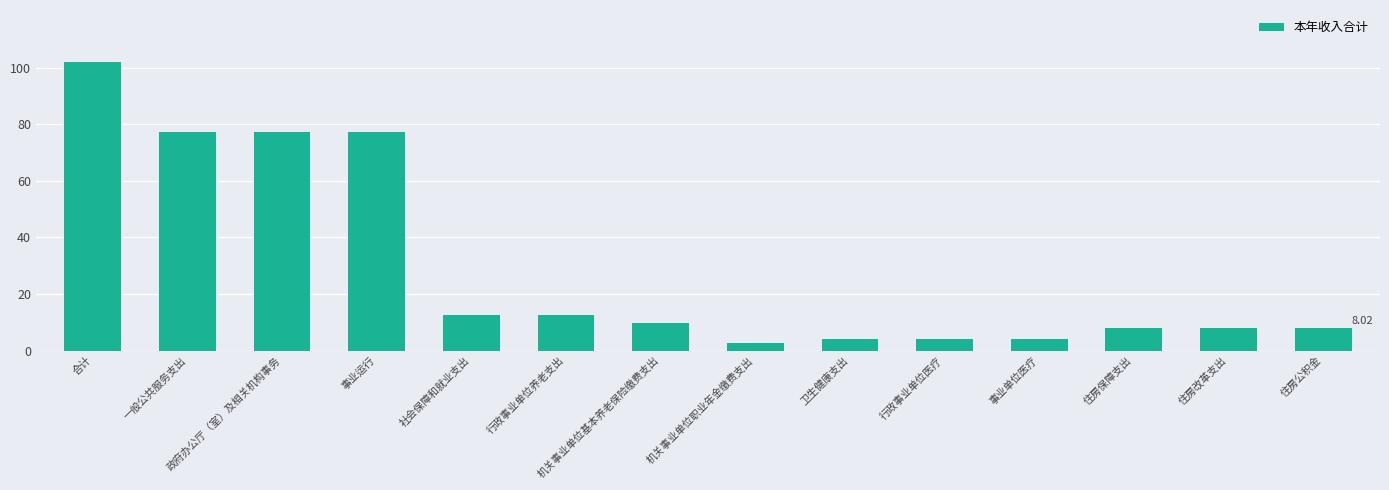

Which category has the highest value across all series?

合计